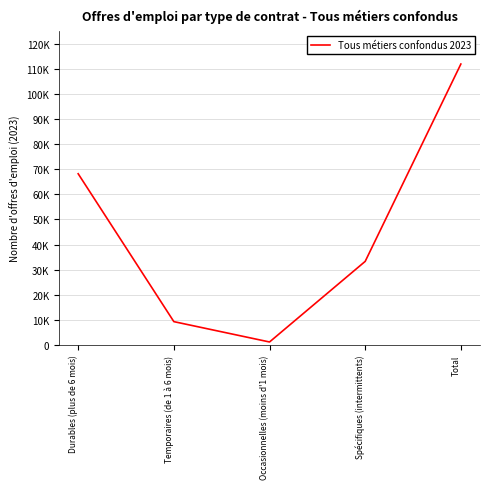

What position from the left is Occasionnelles (moins d'1 mois)?

3